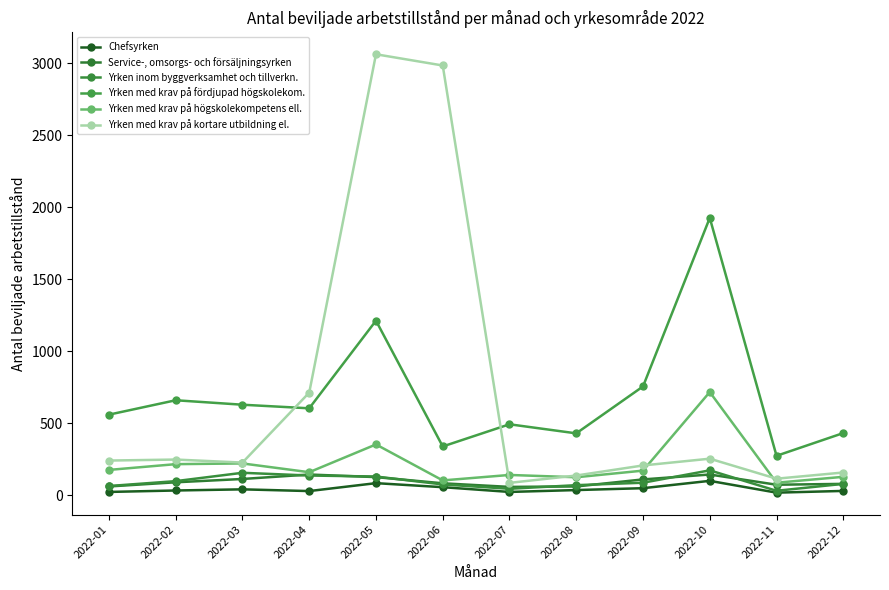

Is this an area chart (filled region under the line)?

No